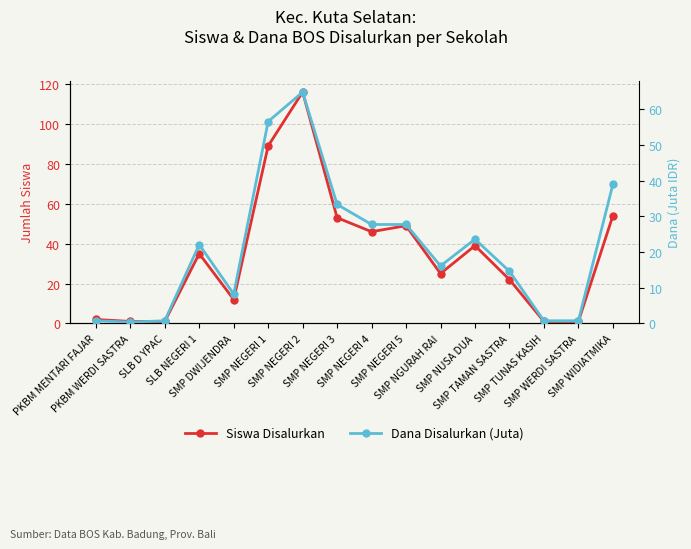

Where does the Dana Disalurkan (Juta) series first go above 22?

SLB NEGERI 1